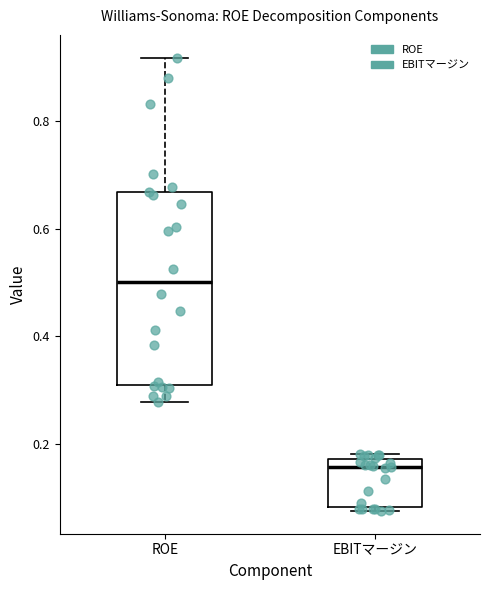

Reading left to right, transcribe this box plot: for each box, give where its median line is, the range the box spans, and where its two whiskers end, as read against the y-axis. The values are not printed on the chart, so give them approximately, as read against the axis.

ROE: median 0.50, box 0.30 to 0.66, whiskers 0.28 to 0.92
EBITマージン: median 0.16, box 0.08 to 0.18, whiskers 0.08 (just below the box's lower edge) to 0.18 (just above the box's upper edge)